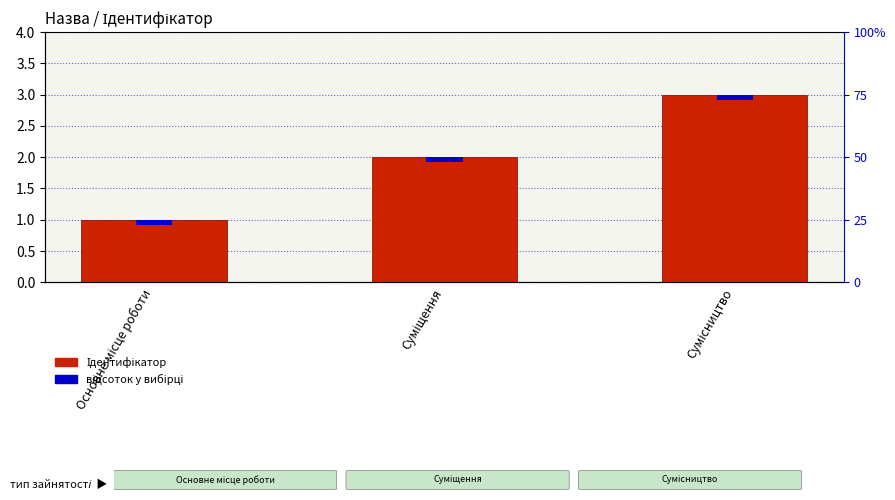

List the labels in order of value, smallest first.

Основне місце роботи, Суміщення, Сумісництво